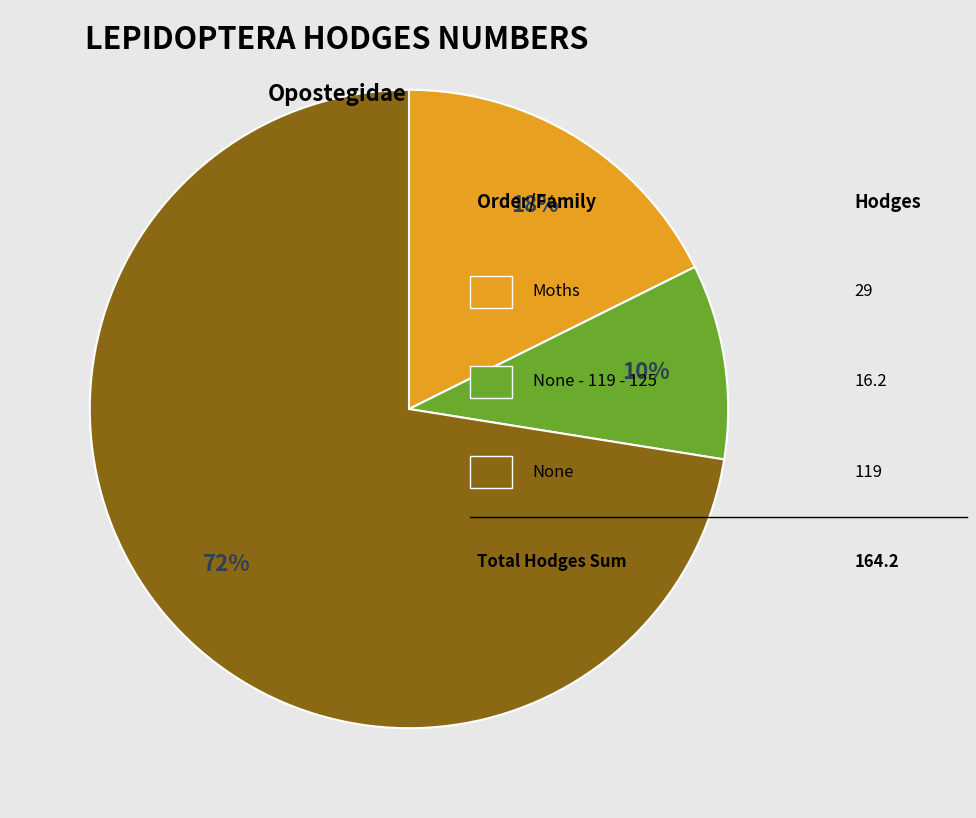

Is there a majority slice in this chart?

Yes